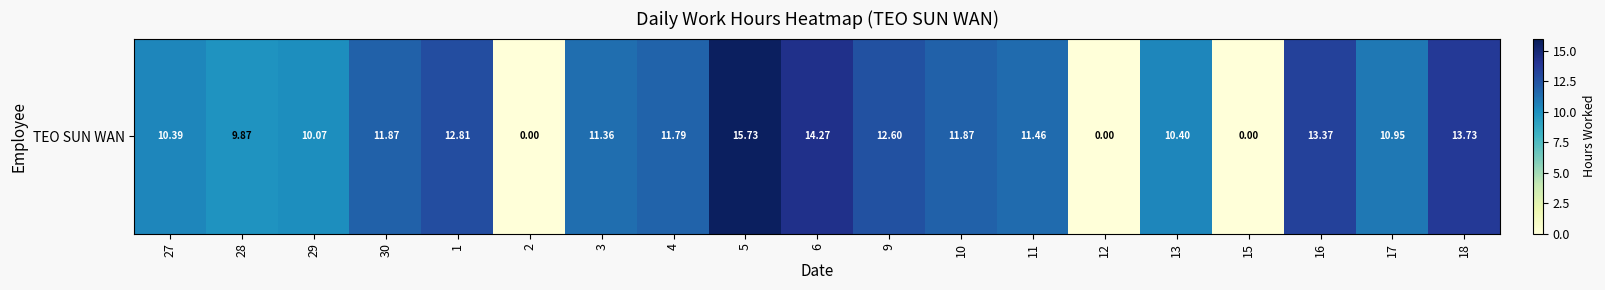

The value at 30 is 11.9. True or false?

True